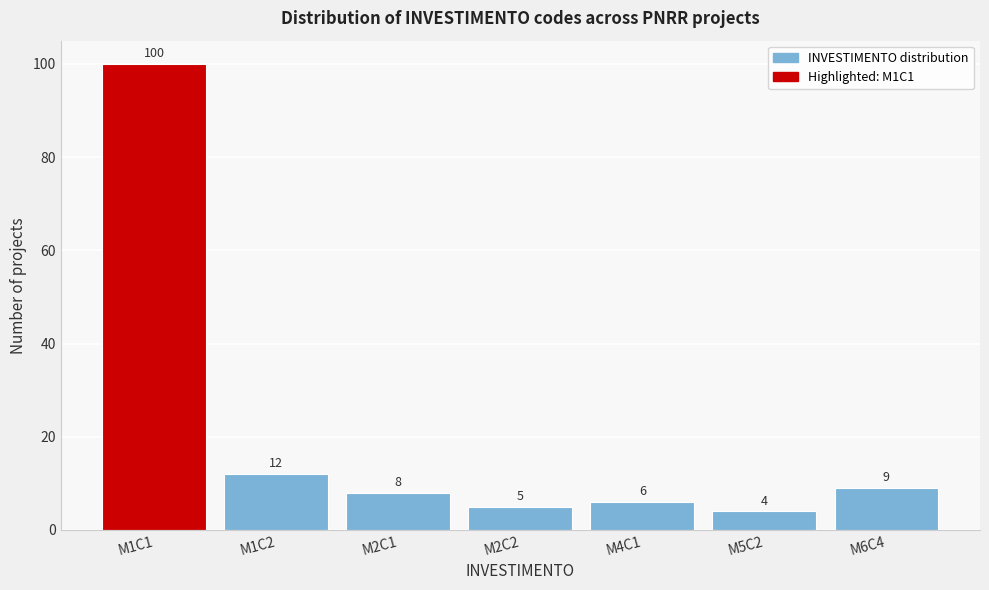

Reading left to right, transcribe all the data shown in this chart.

100	12	8	5	6	4	9